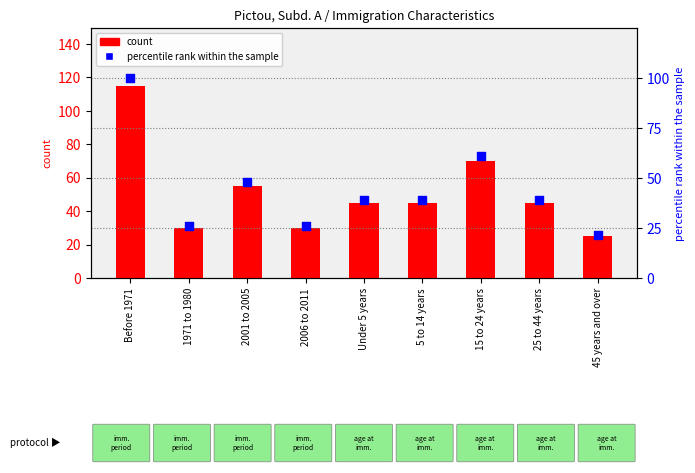

Which series has the widest spread of Y values?

count